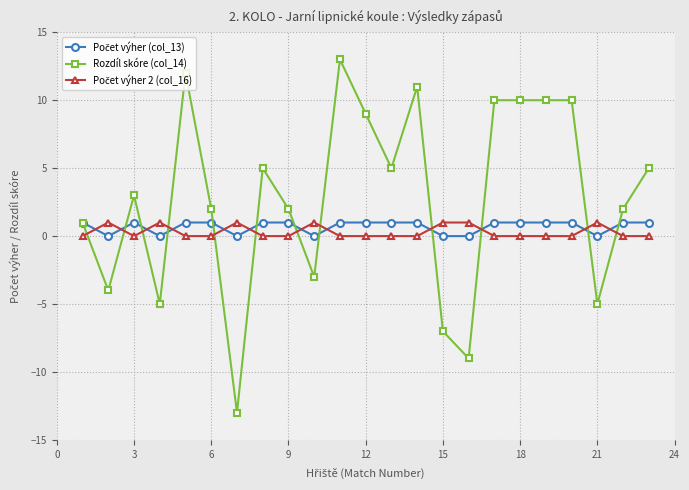

True or false: Rozdíl skóre (col_14) has more than 2 points higher than both neighbors.

True